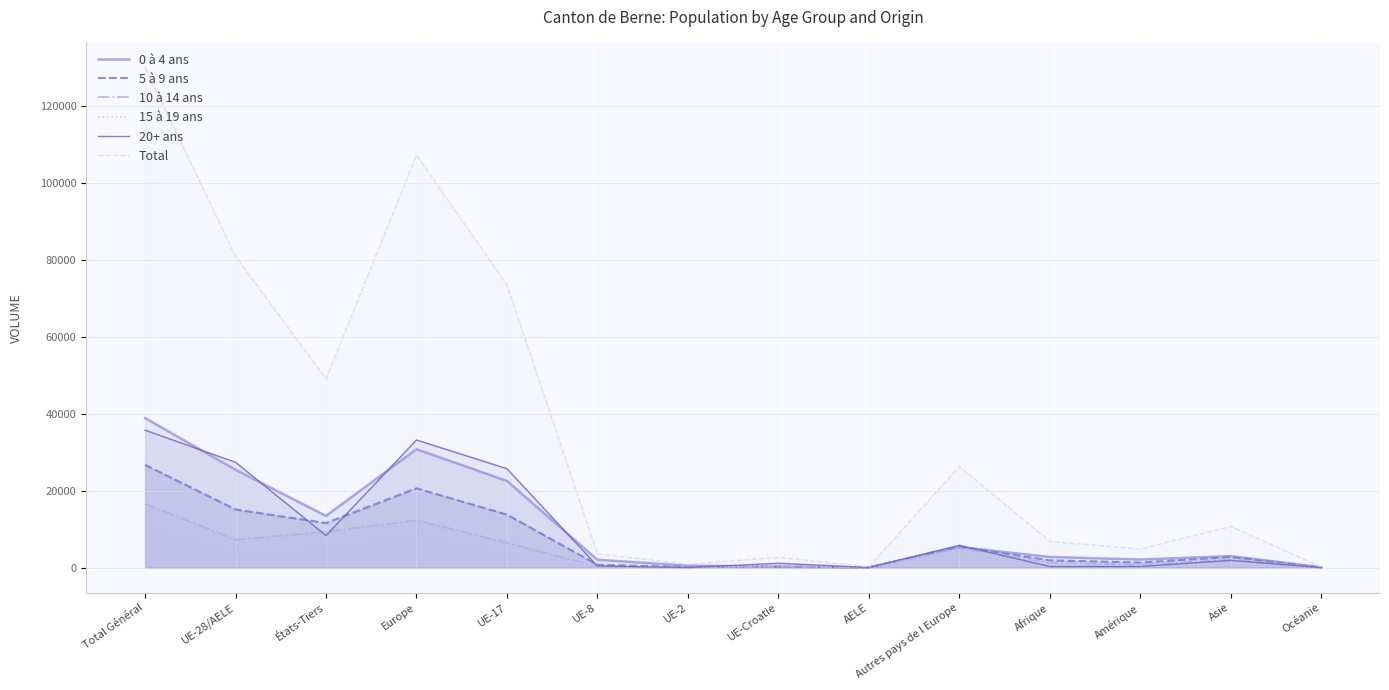

Which has a higher value, Afrique or Asie?

Asie